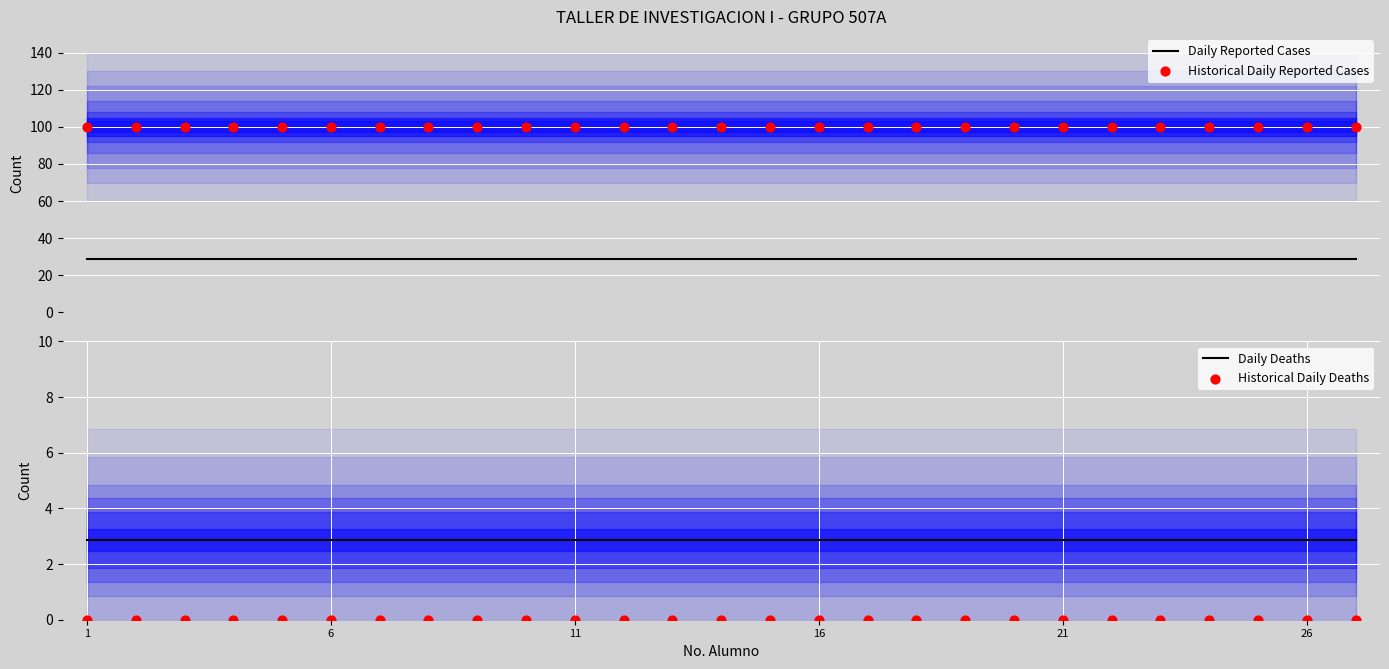

Which series has the largest Y range (max minus min)?

Daily Reported Cases